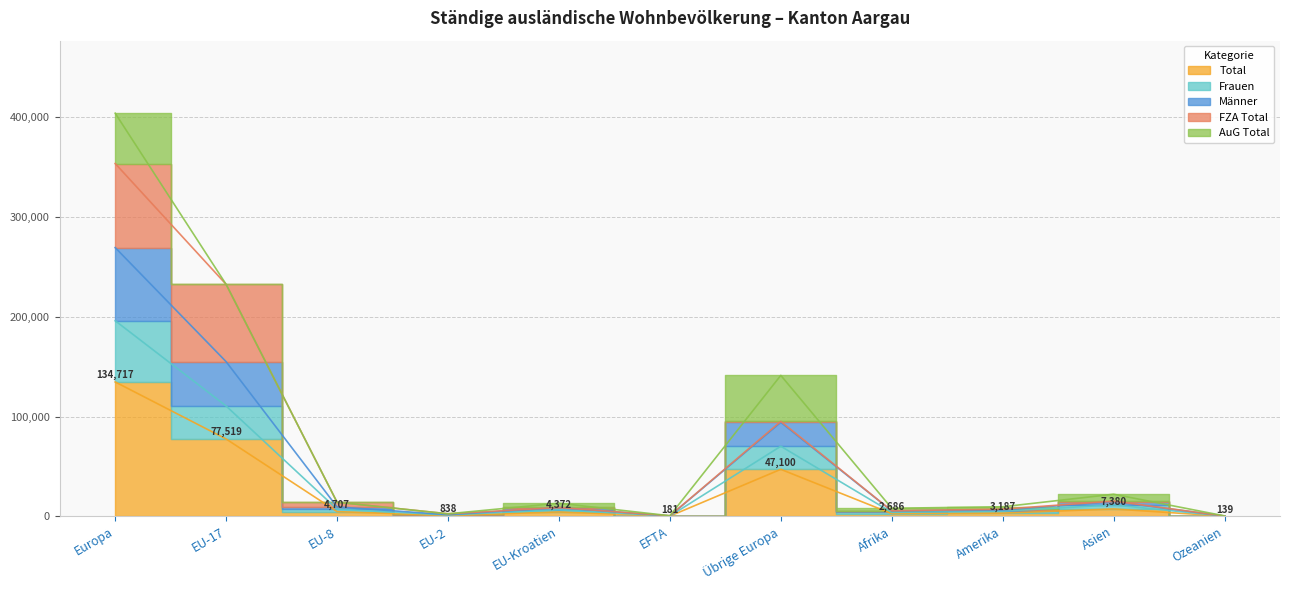

The Männer series shows 94200 at Übrige Europa. True or false?

True